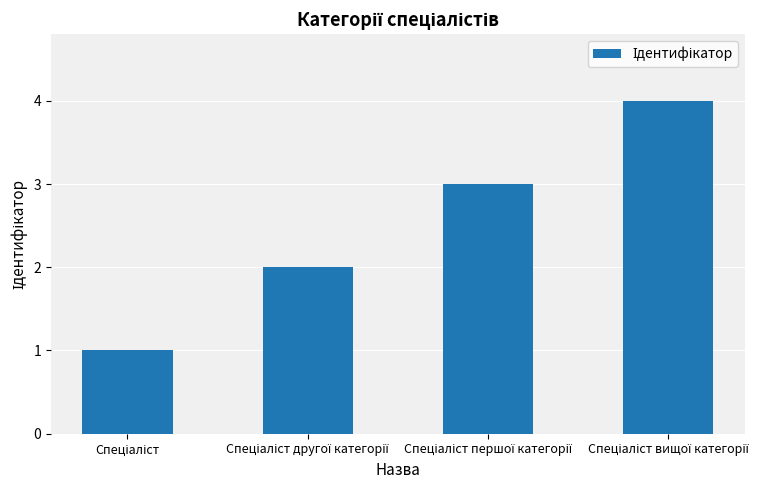

What is the maximum value shown in the chart?

4